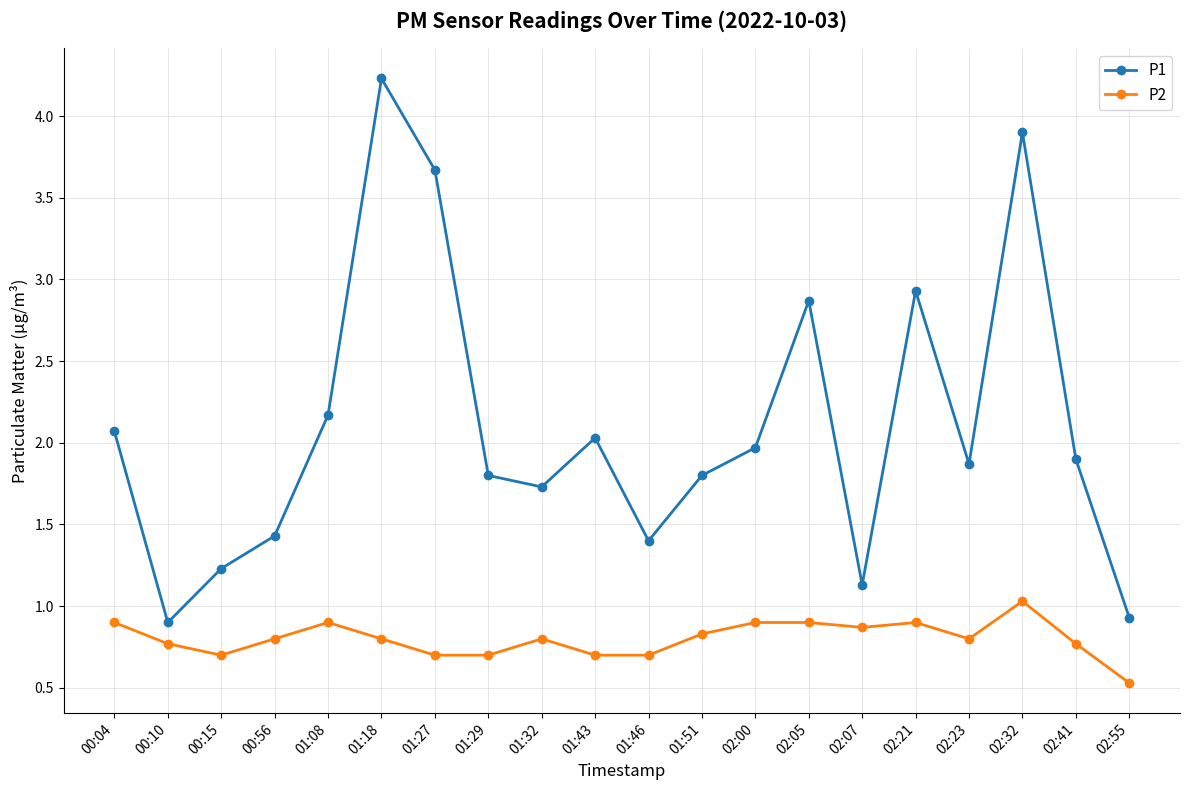

Which series has the widest spread of values?

P1